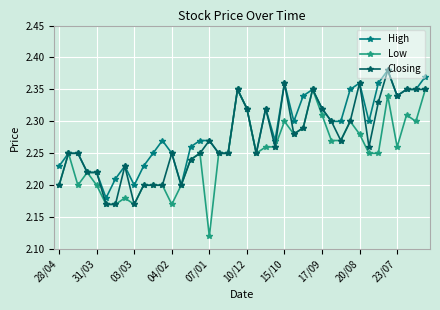

True or false: High has more than 2 points higher than both neighbors.

True